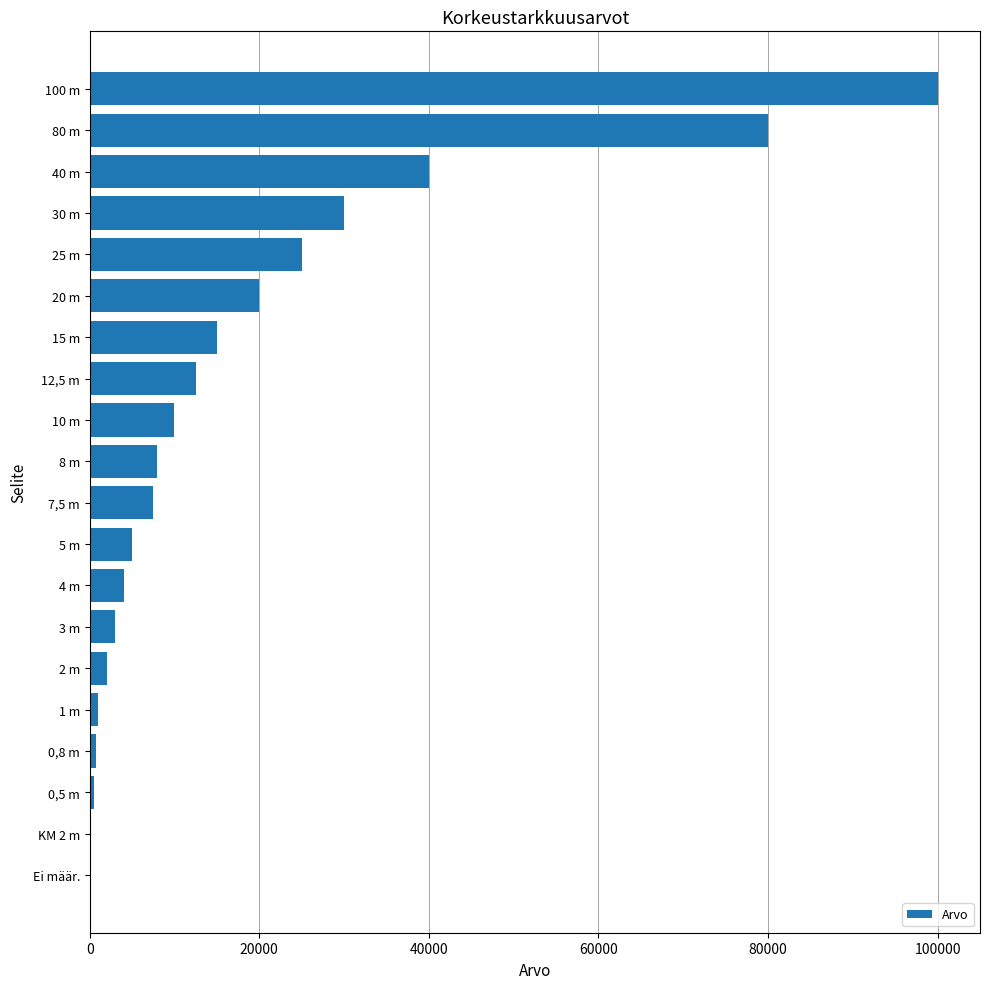

What is the greatest value displayed?

100000